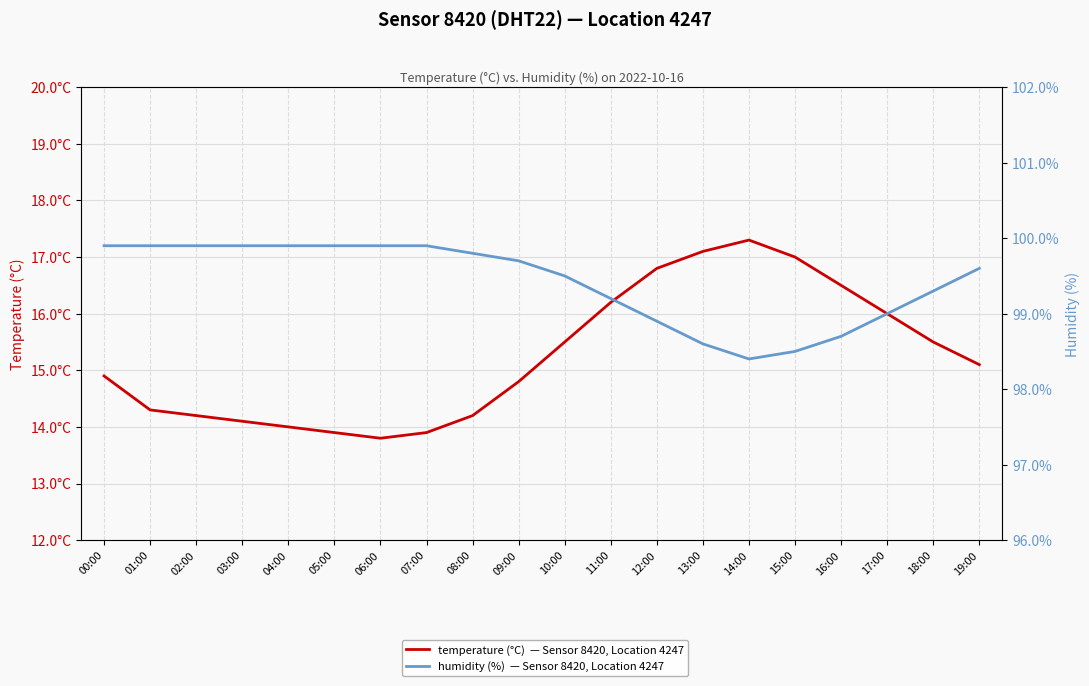

At which label is humidity (%)  — Sensor 8420, Location 4247 closest to 99?

17:00